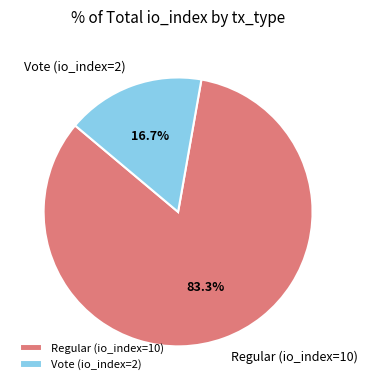

Which category accounts for the majority?

Regular (io_index=10)